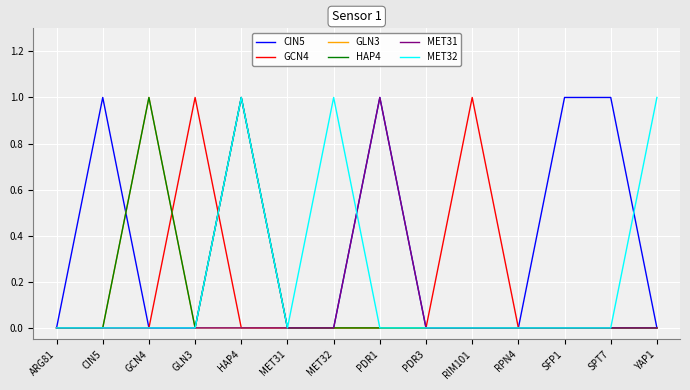

What position from the left is PDR3?

9